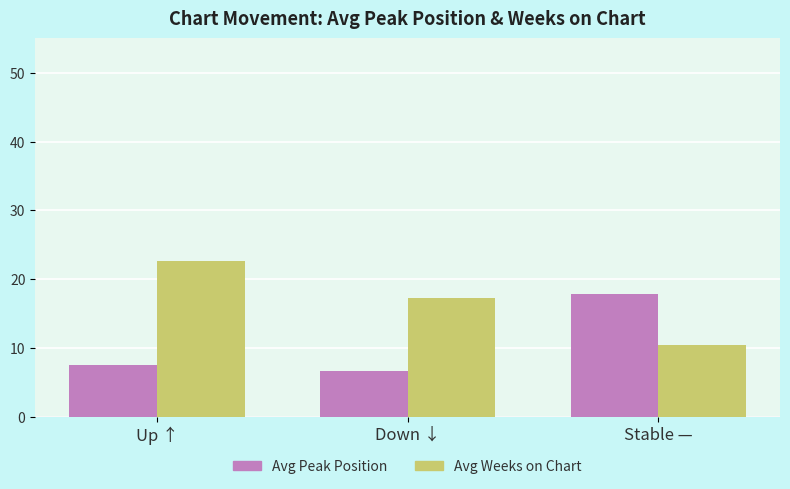

How many bars are there in each group?

2